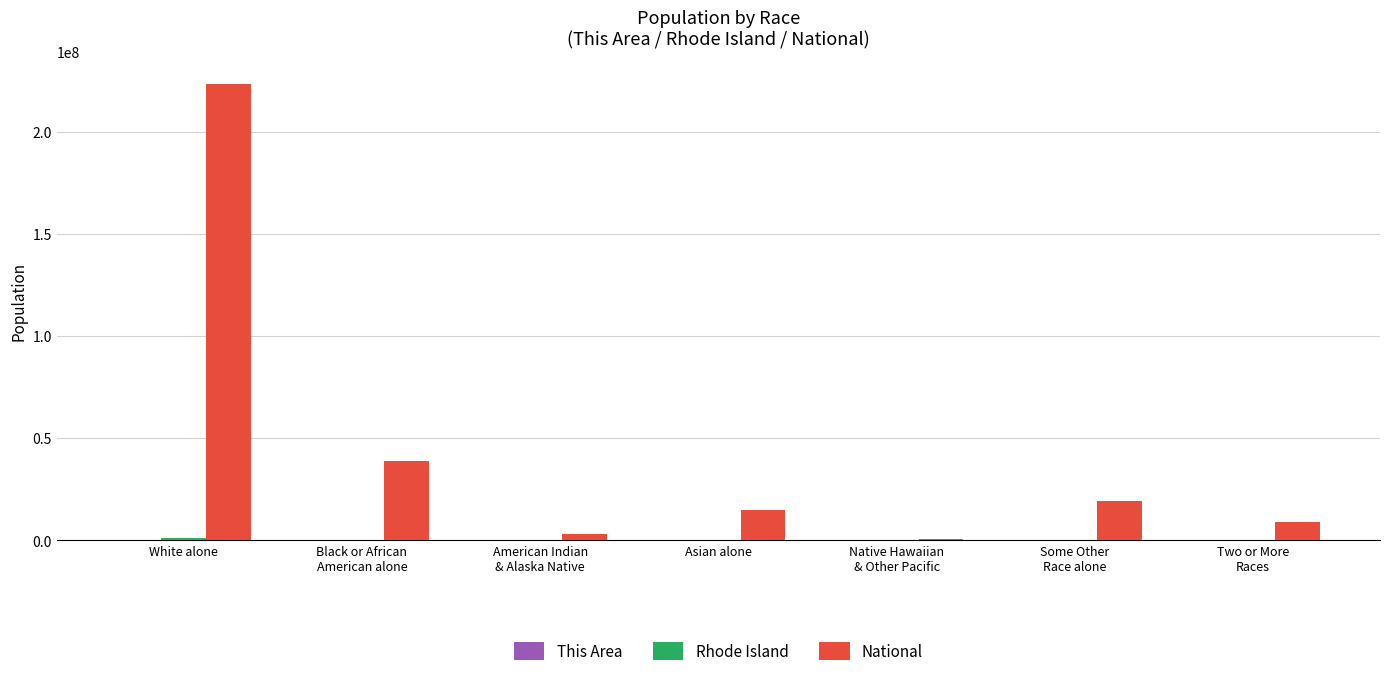

How many series are shown in this chart?

3